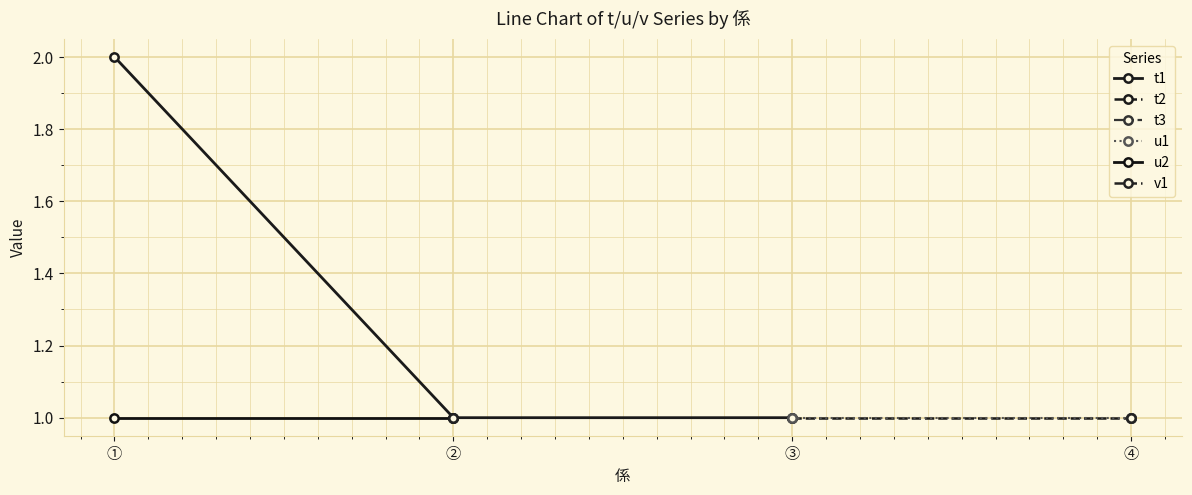

Count the t3 values in the range 1 to 2.

2